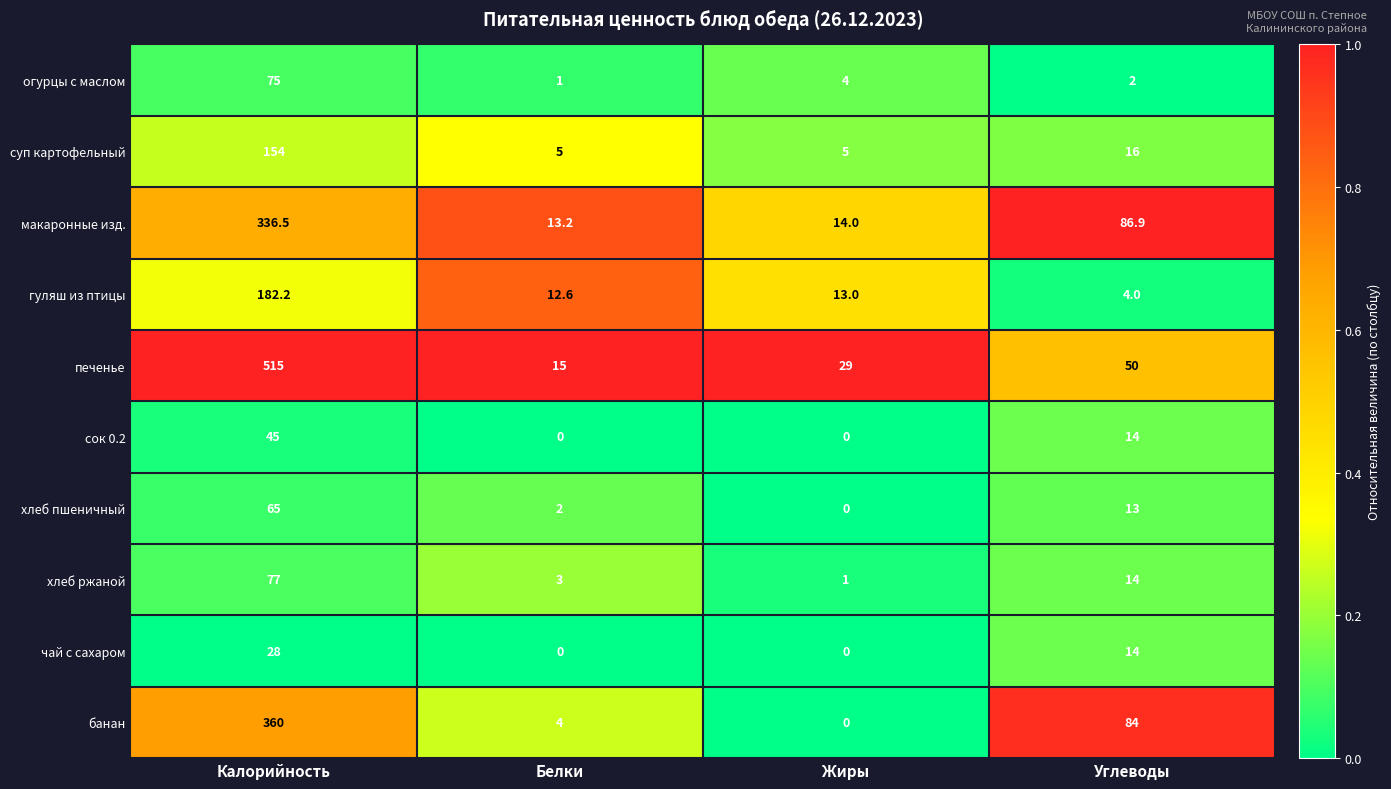

The печенье series shows 900.7 at Калорийность. True or false?

False